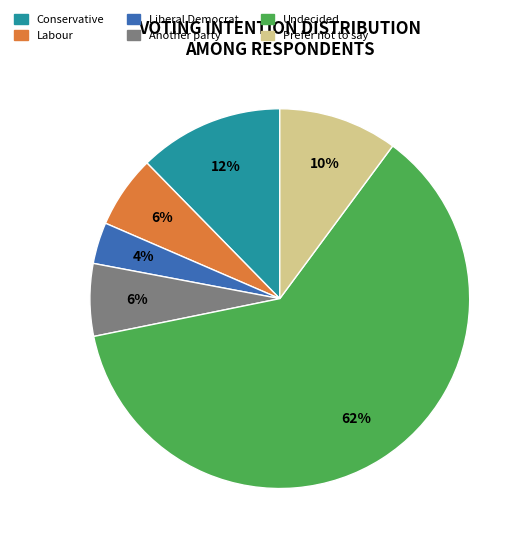

How many segments does this pie chart have?

6